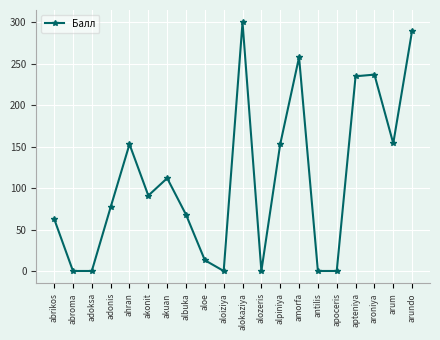

Approximately how many times larger is the value at alpiniya compared to akonit?

1.7